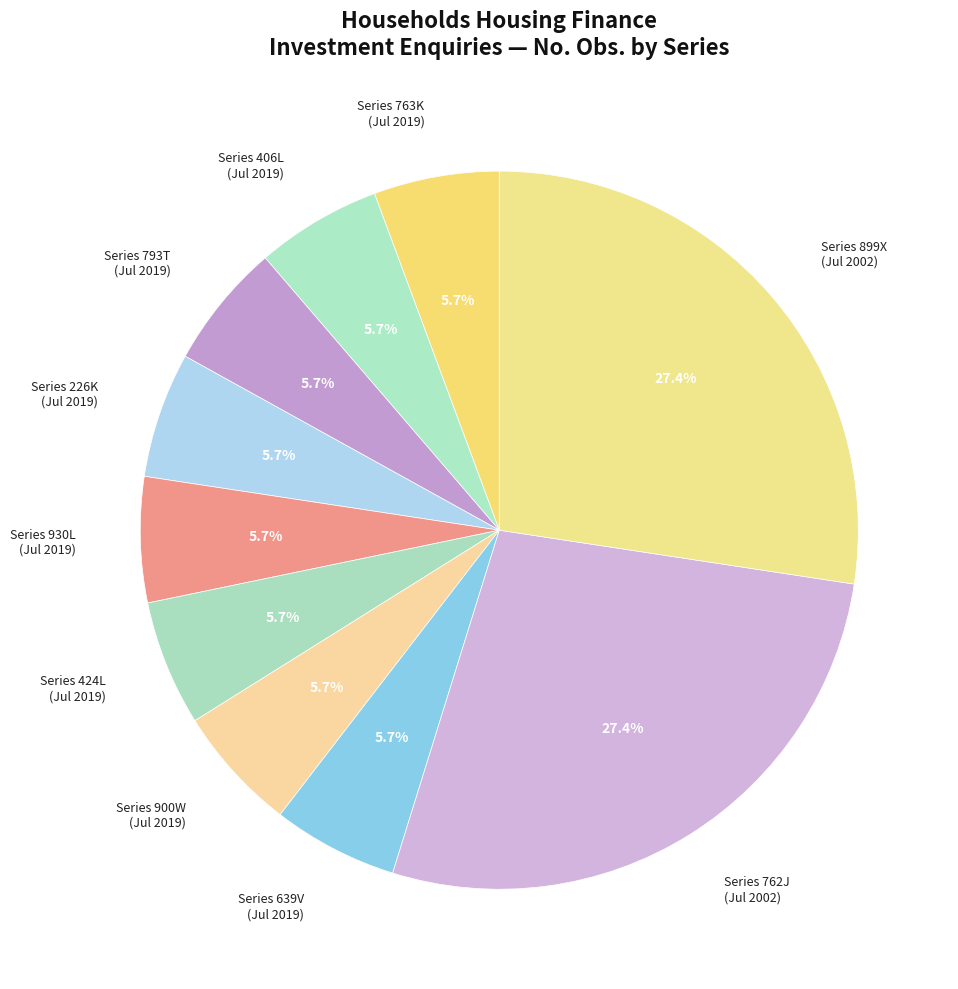

Approximately how many times larger is the value at Series 899X (Jul 2002) compared to Series 639V (Jul 2019)?

4.8